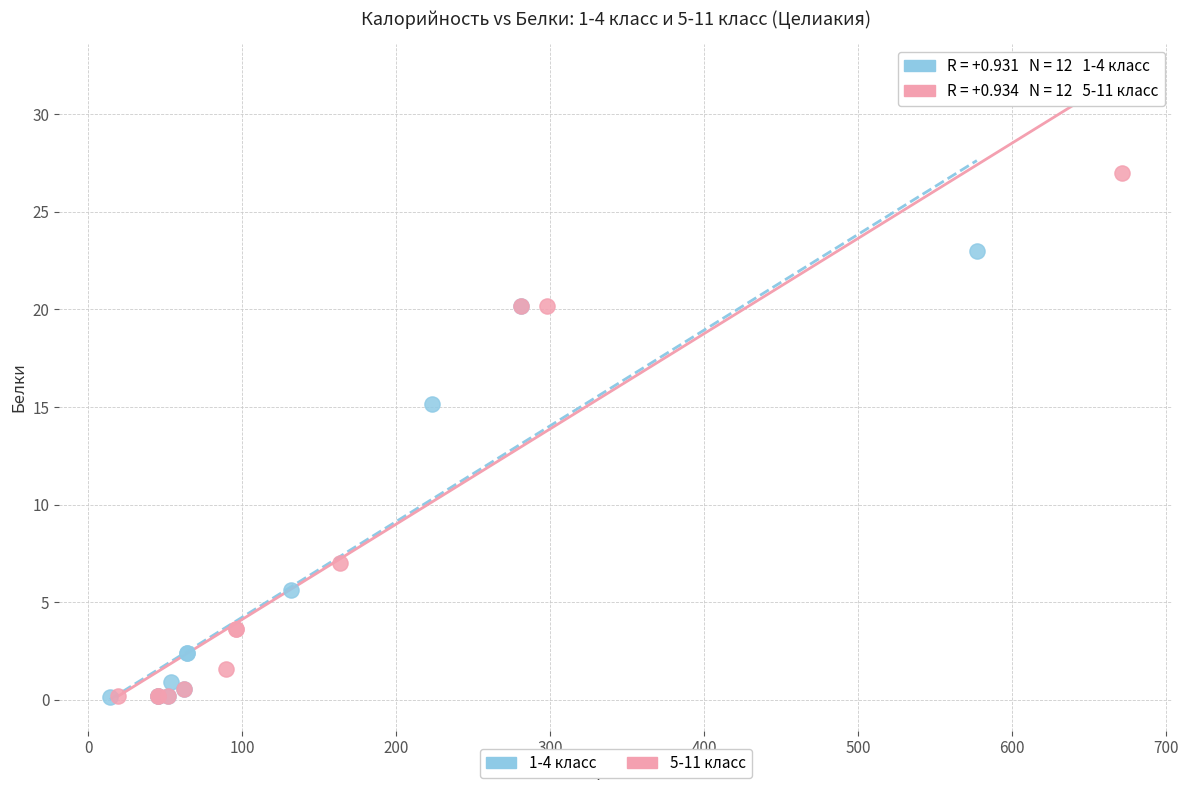

Which series contains the highest Y value?

5-11 класс